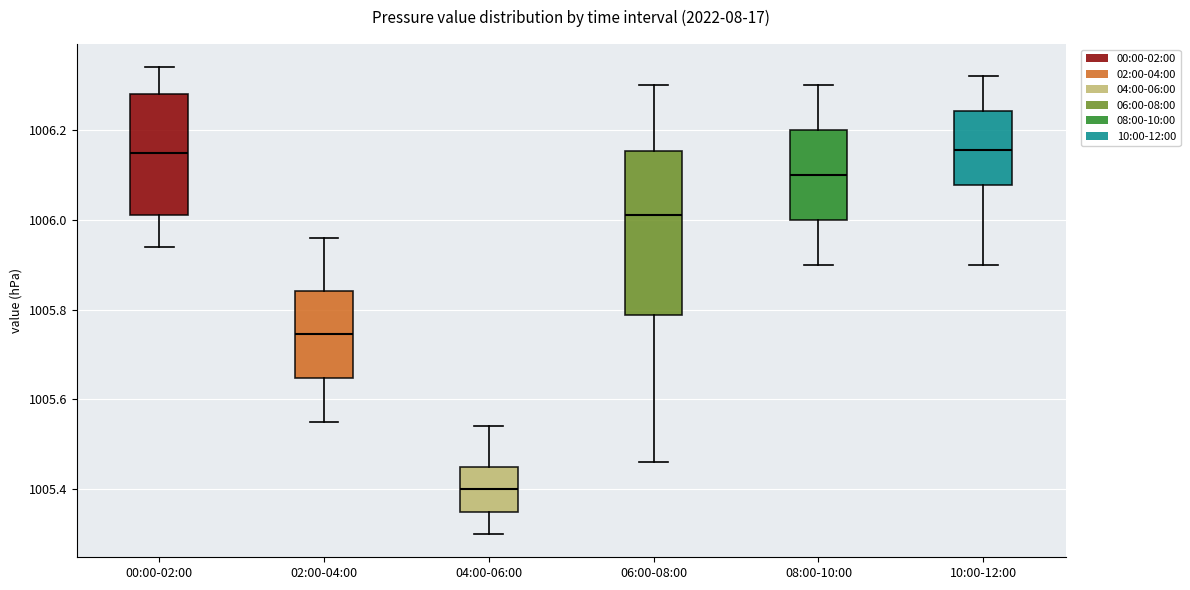

Where does the median line of the box for 10:00-12:00 sit on the y-axis? The values are not printed on the chart, so give them approximately, as read against the axis.

1006.16